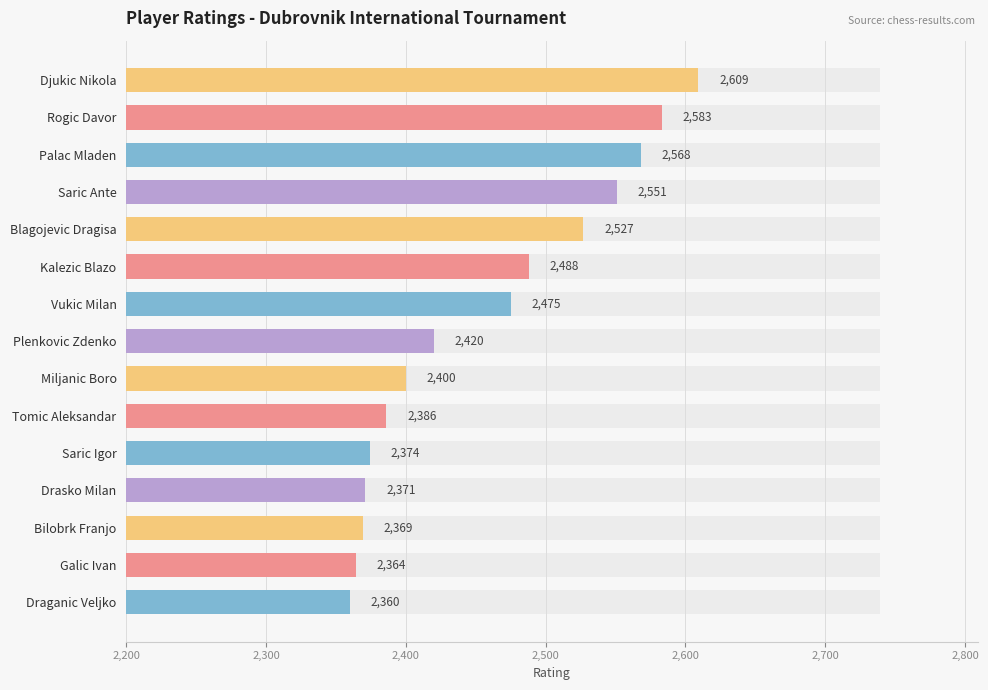

Between Saric Igor and Blagojevic Dragisa, which is larger?

Blagojevic Dragisa